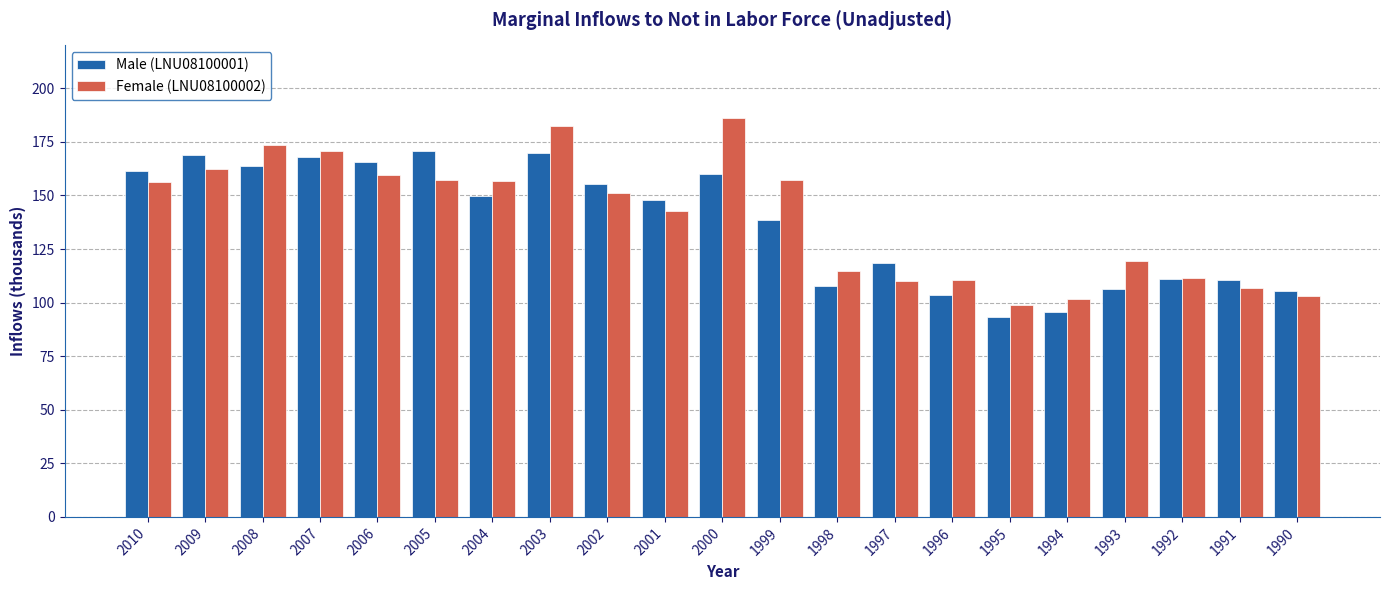

What is the difference between the Male (LNU08100001) values at 2009 and 1996?

65.6